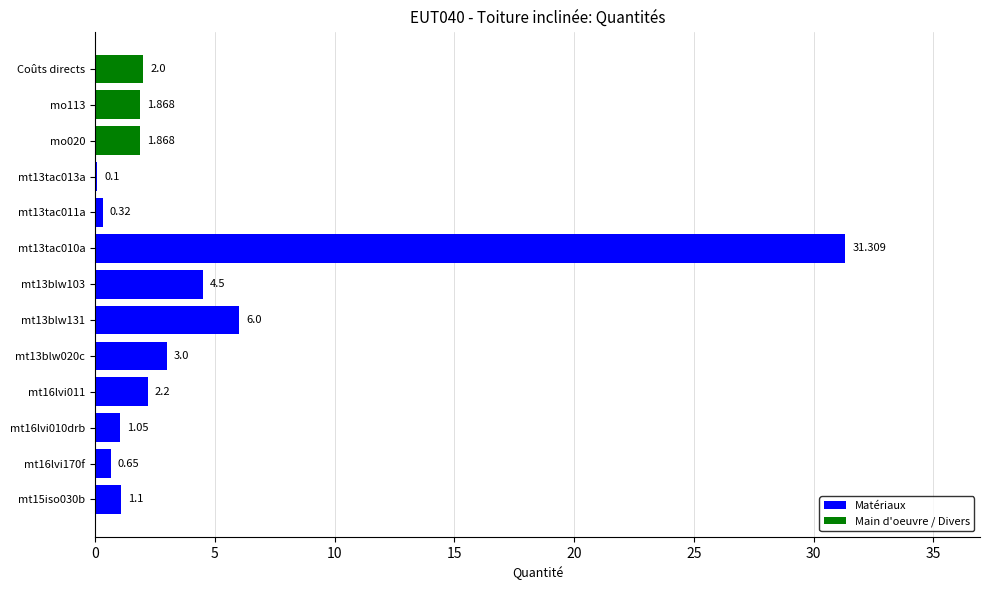

What is the sum of all values?

56.0